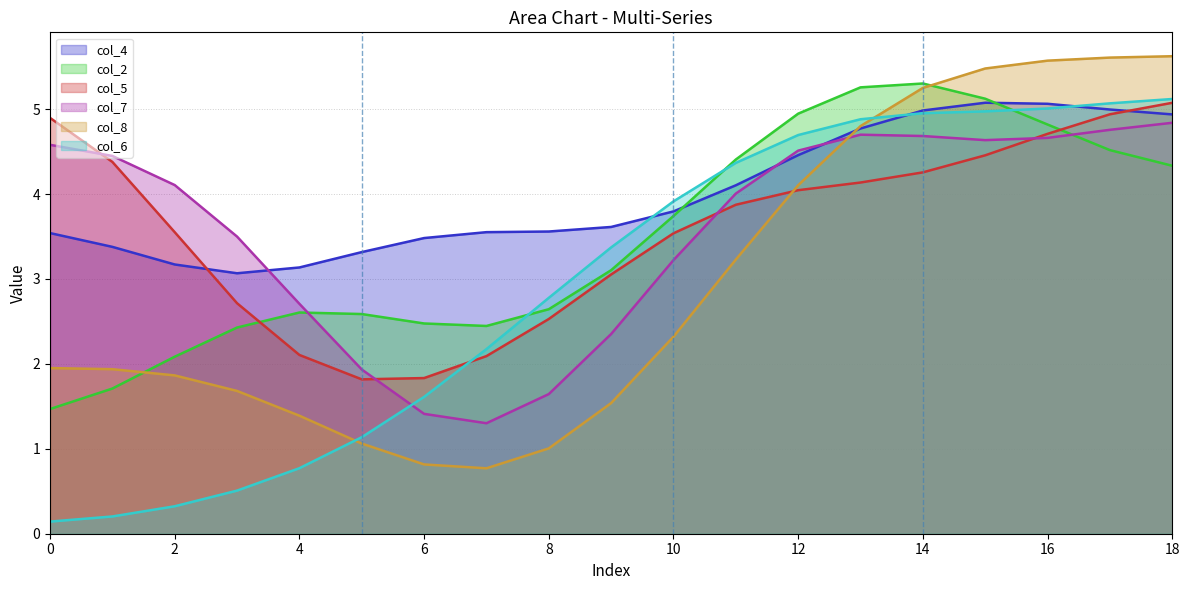

What is the lowest value of the col_5 series?

1.8